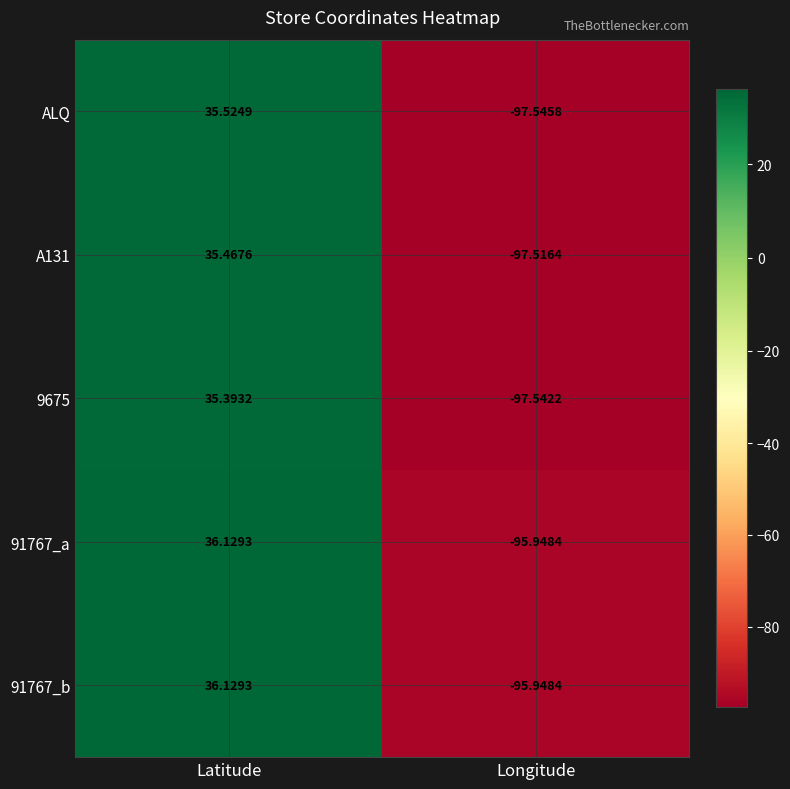

Between Latitude and Longitude, which series saw the biggest shift?

ALQ